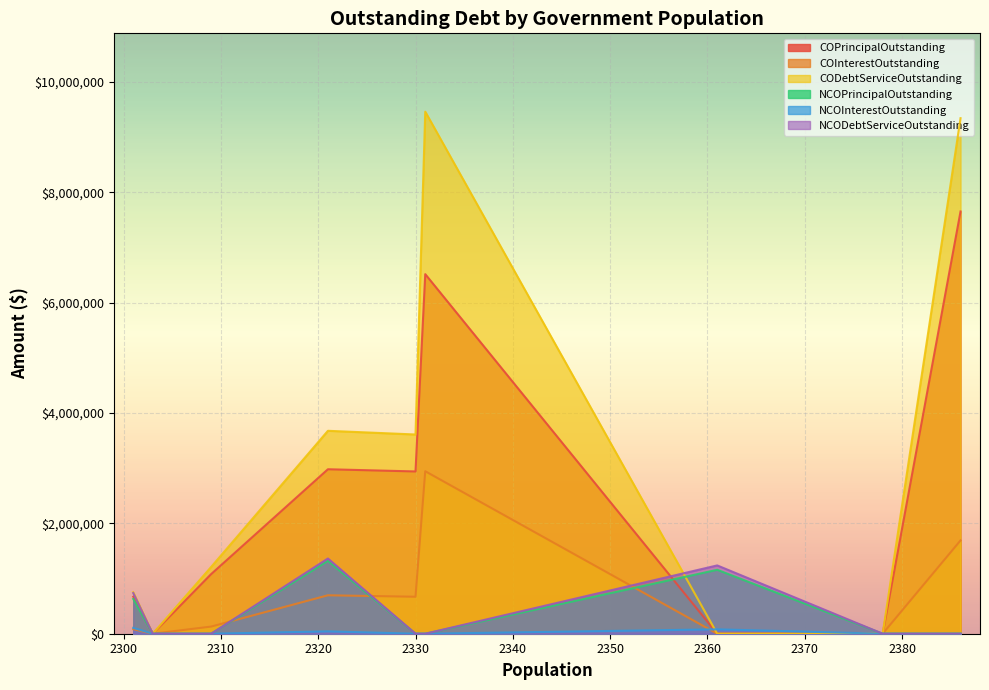

After their last crossing, which series has the higher values: NCODebtServiceOutstanding or CODebtServiceOutstanding?

CODebtServiceOutstanding